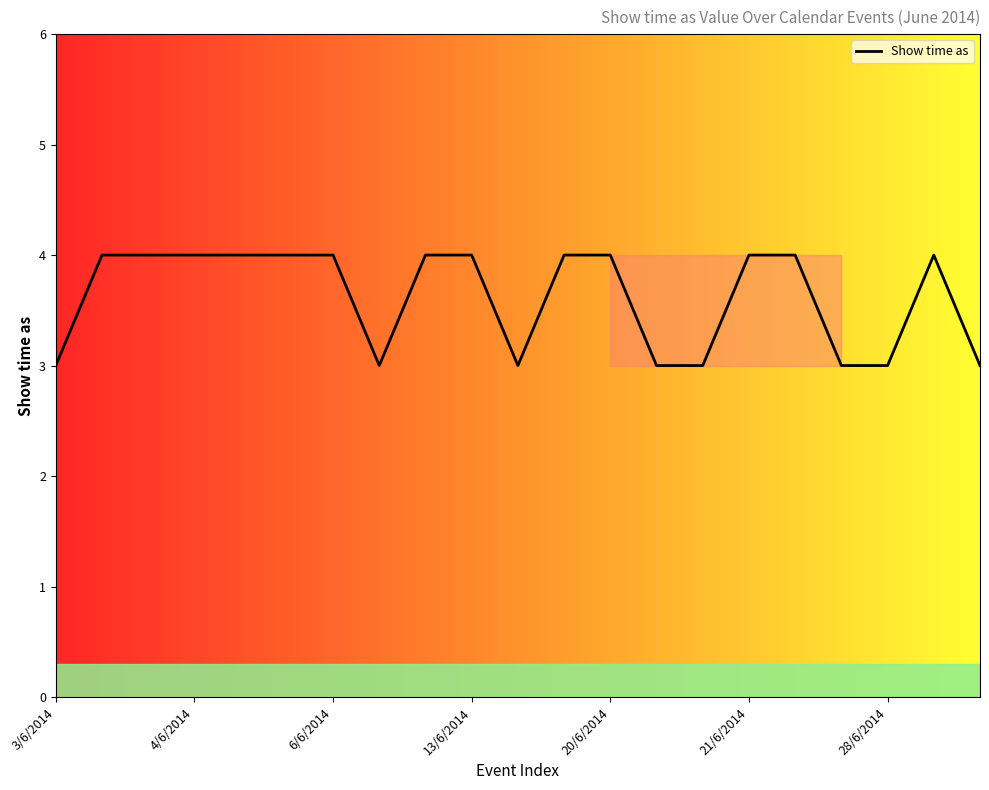

What is the maximum value shown in the chart?

4